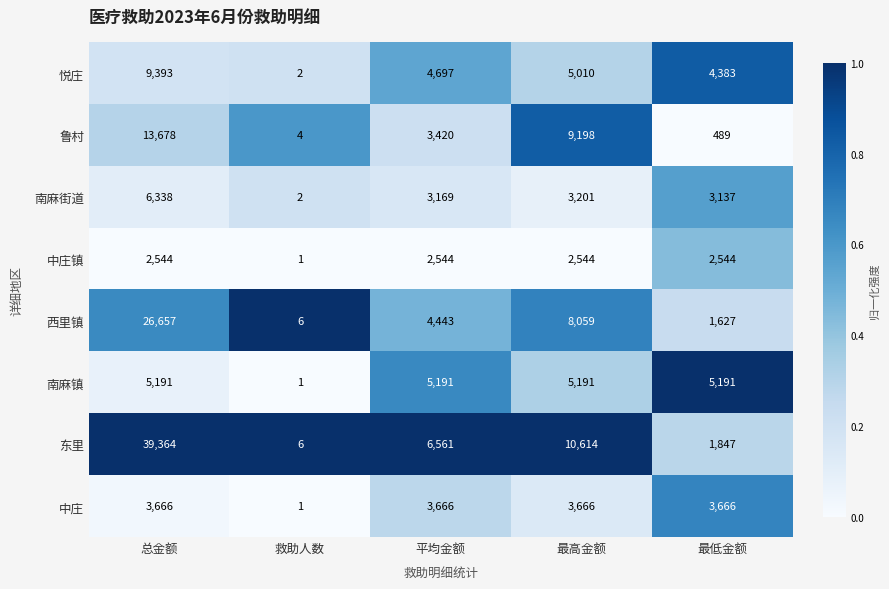

The 南麻街道 series shows 2 at 救助人数. True or false?

True